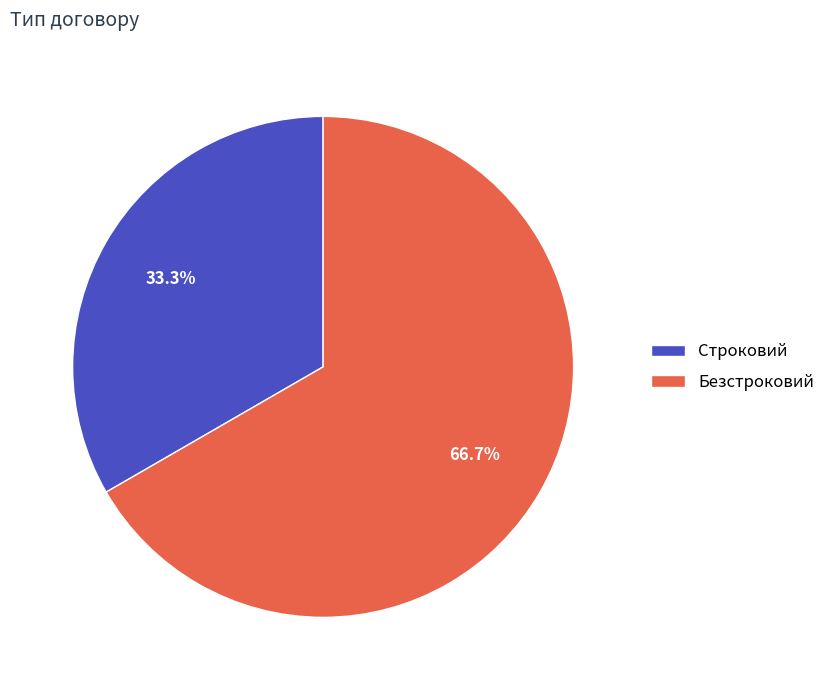

What is the total percentage of Безстроковий and Строковий?

100.0%